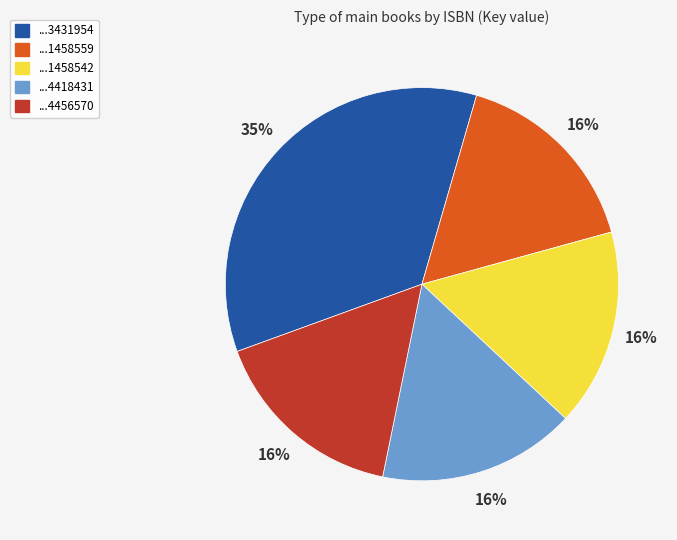

How many slices are in this pie chart?

5